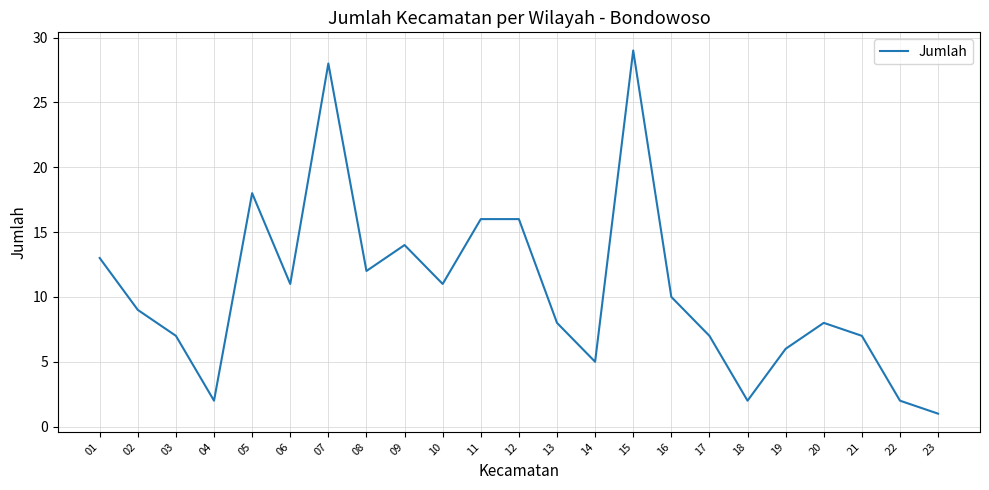

The chart shows a value of 2 at 04. True or false?

True